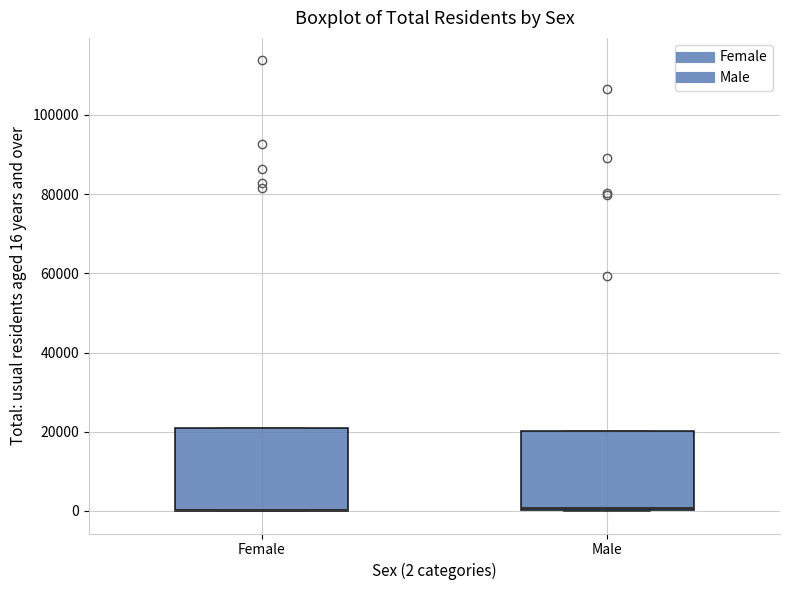

Where is the upper edge of the box for Male on the y-axis? The values are not printed on the chart, so give them approximately, as read against the axis.

20000